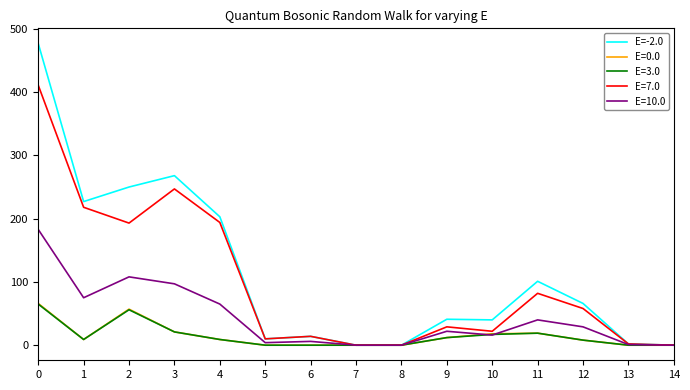

Is the value of E=10.0 at 11 greater than the value of E=0.0 at 12?

Yes